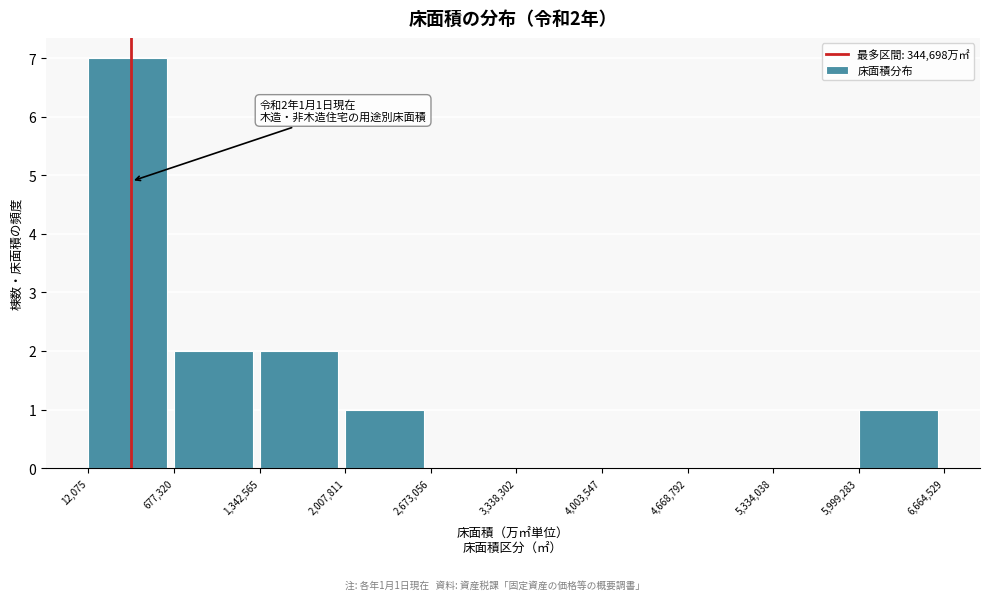

Reading left to right, what are all the values shown in this chart?

12,075=7	677,320=2	1,342,565=2	2,007,811=1	2,673,056=0	3,338,302=0	4,003,547=0	4,668,792=0	5,334,038=0	5,999,283=1